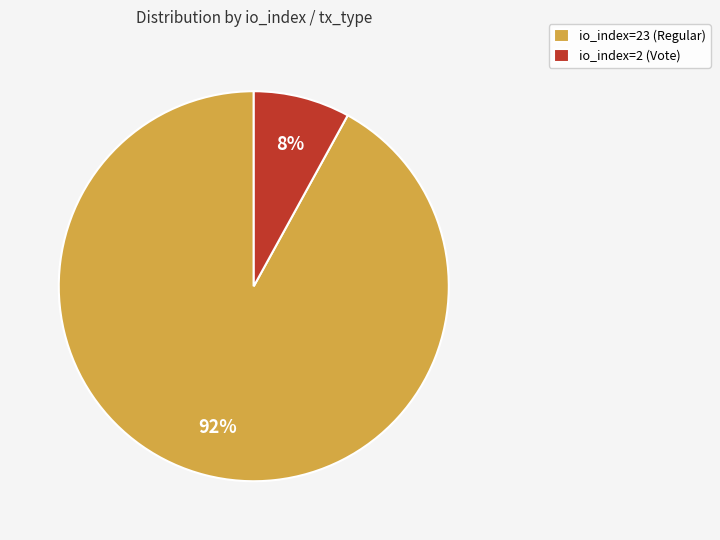

Does any single category account for the majority?

Yes